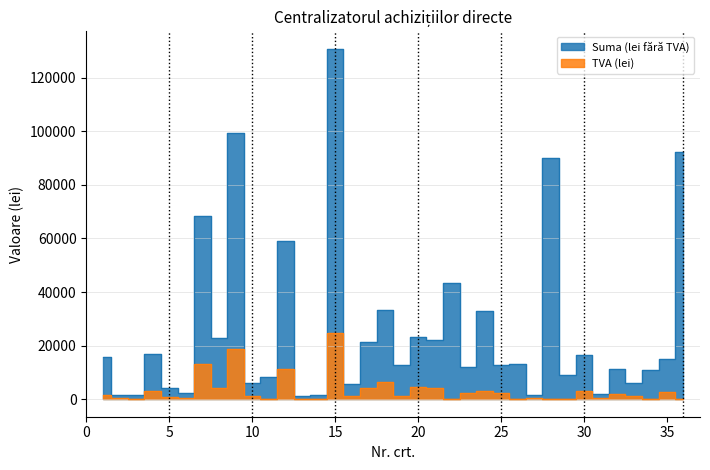

True or false: Suma (lei fără TVA) has a value of 9070.6 at 26.

False